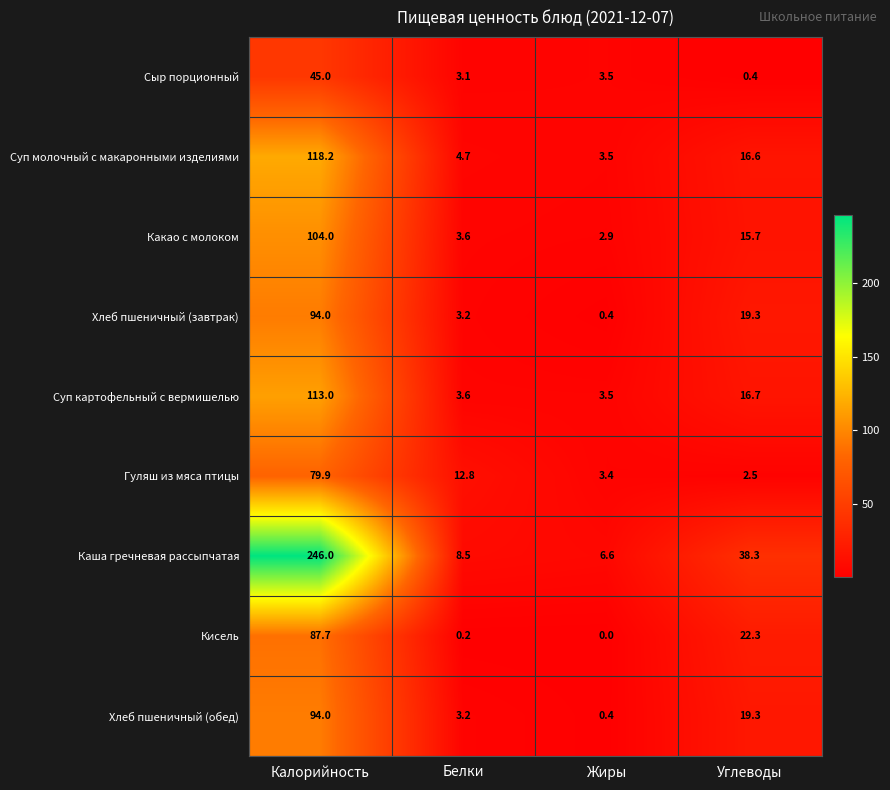

Where does the Сыр порционный series first go above 3?

Калорийность